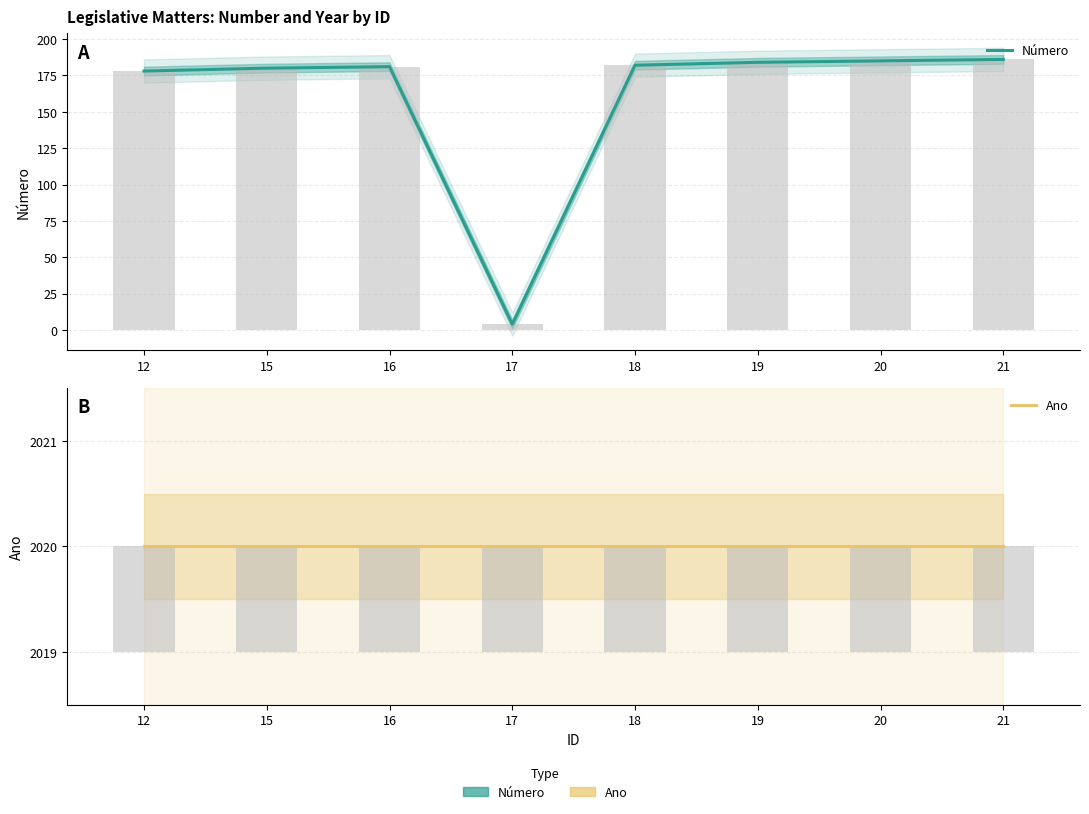

How many bars are there in total?

16